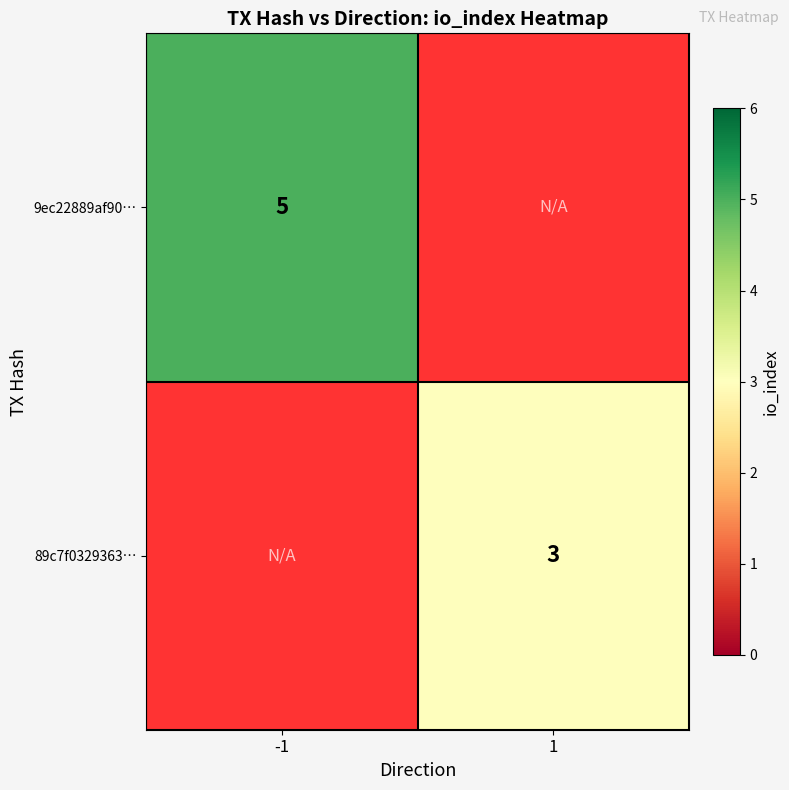

True or false: 9ec22889af90… has a value of 8 at -1.

False